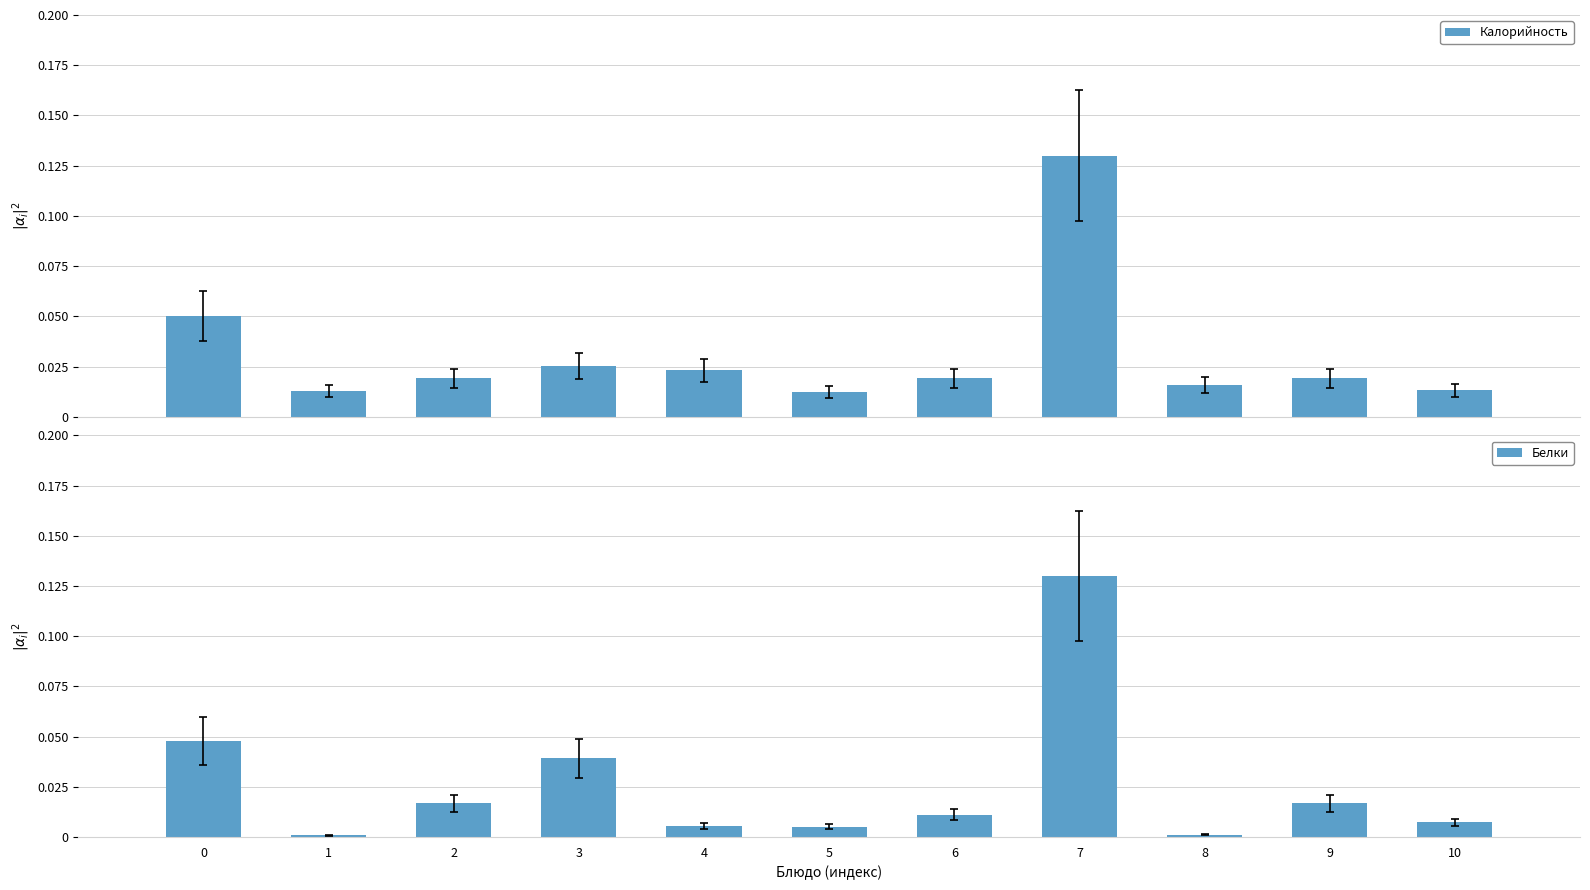

Reading left to right, what are all the values shown in this chart?

Калорийность: 0=0.1	1=0.0	2=0.0	3=0.0	4=0.0	5=0.0	6=0.0	7=0.1	8=0.0	9=0.0	10=0.0
Белки: 0=0.0	1=0.0	2=0.0	3=0.0	4=0.0	5=0.0	6=0.0	7=0.1	8=0.0	9=0.0	10=0.0